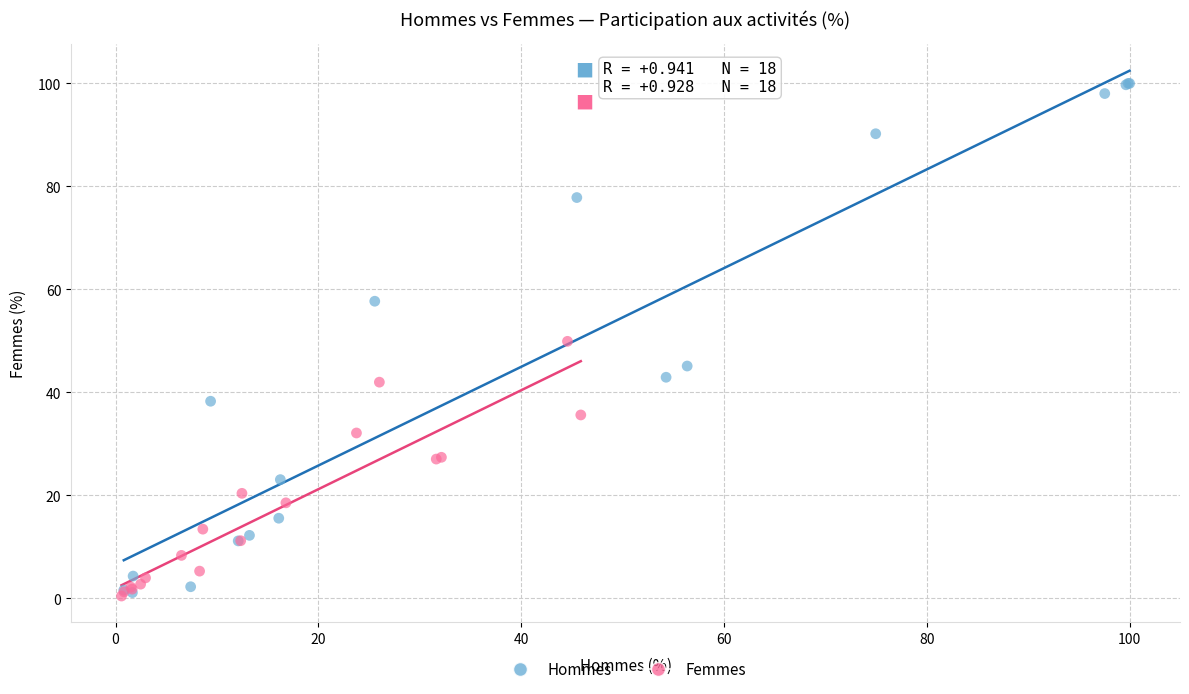

Which series reaches the maximum Y coordinate?

Hommes